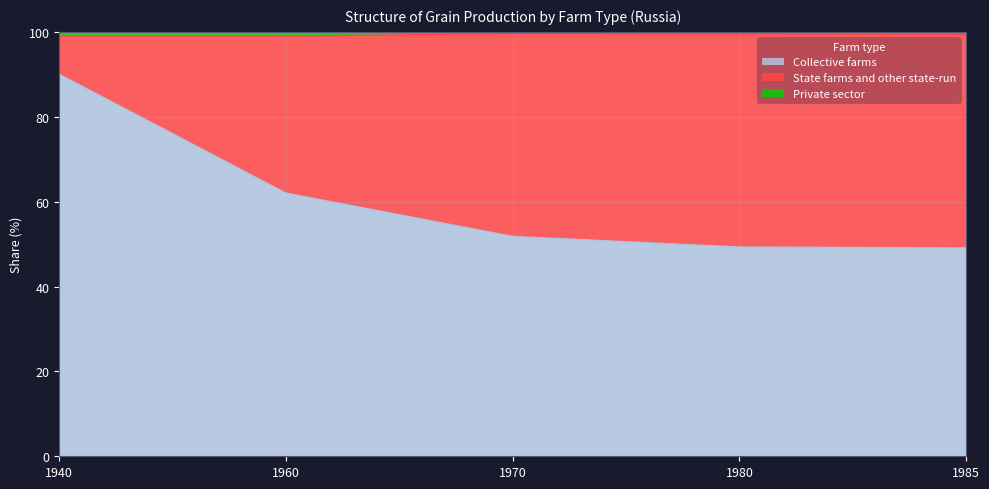

Where does the Collective farms series first go above 51?

1940